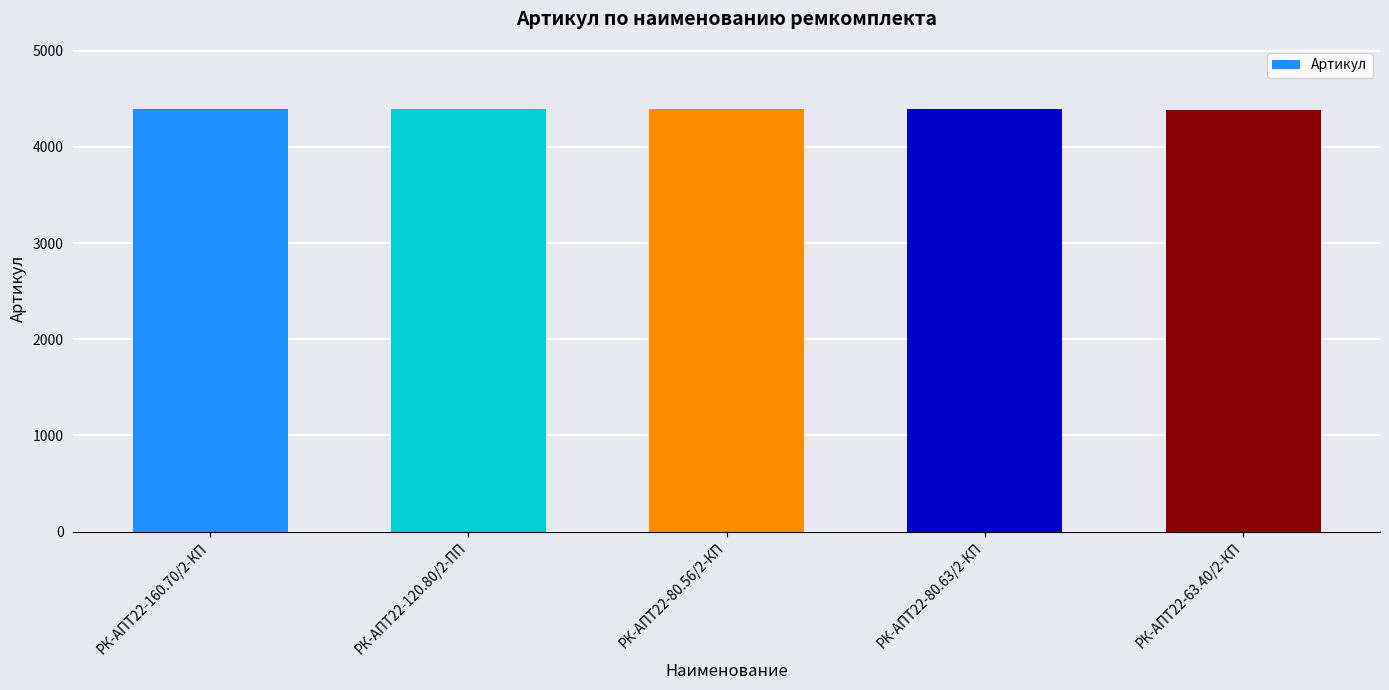

What is the sum of the values at РК-АПТ22-80.56/2-КП and РК-АПТ22-160.70/2-КП?

8778